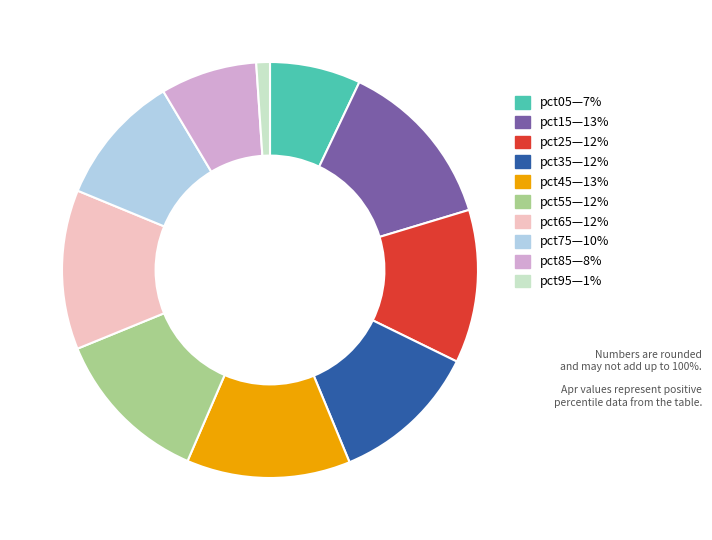

Is there any slice that represents more than half of the pie?

No